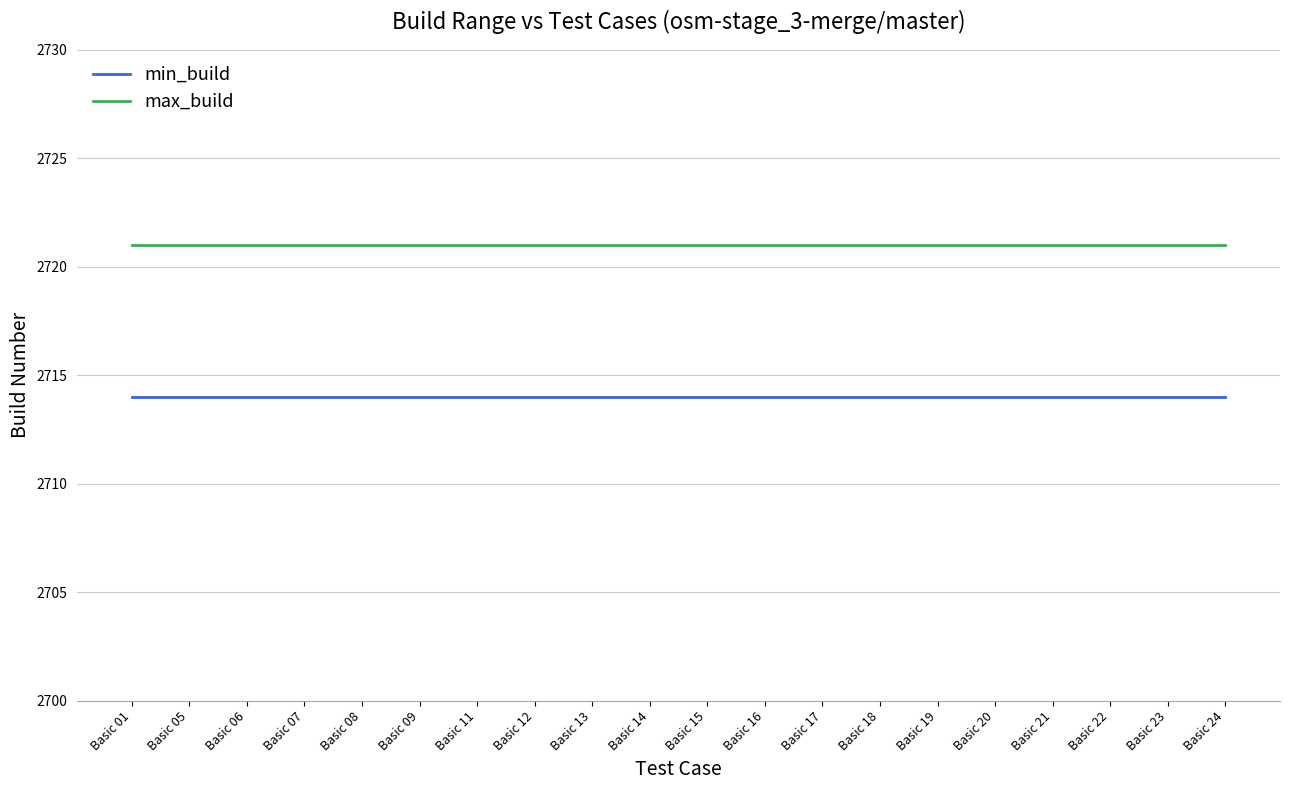

Does the chart display data point markers on the line(s)?

No